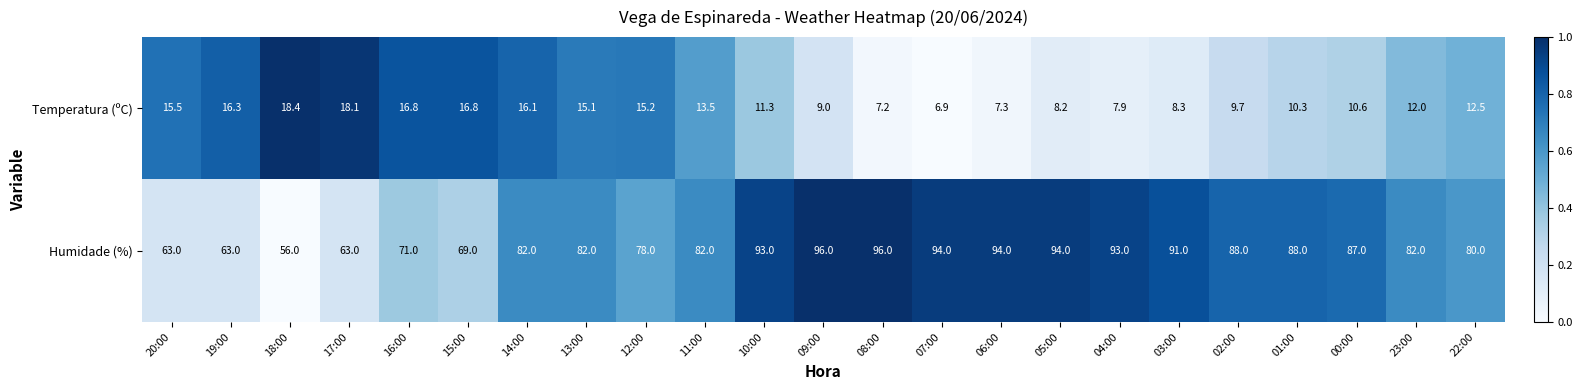

What is the difference between the Temperatura (ºC) values at 02:00 and 03:00?

1.4